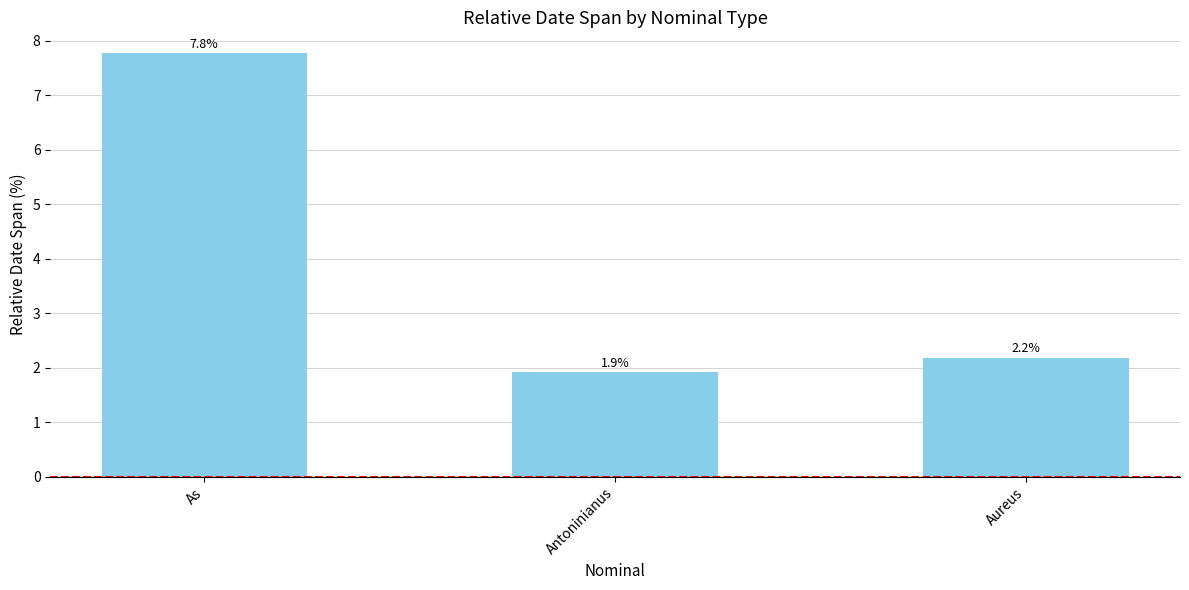

Which label corresponds to the largest value in the chart?

As